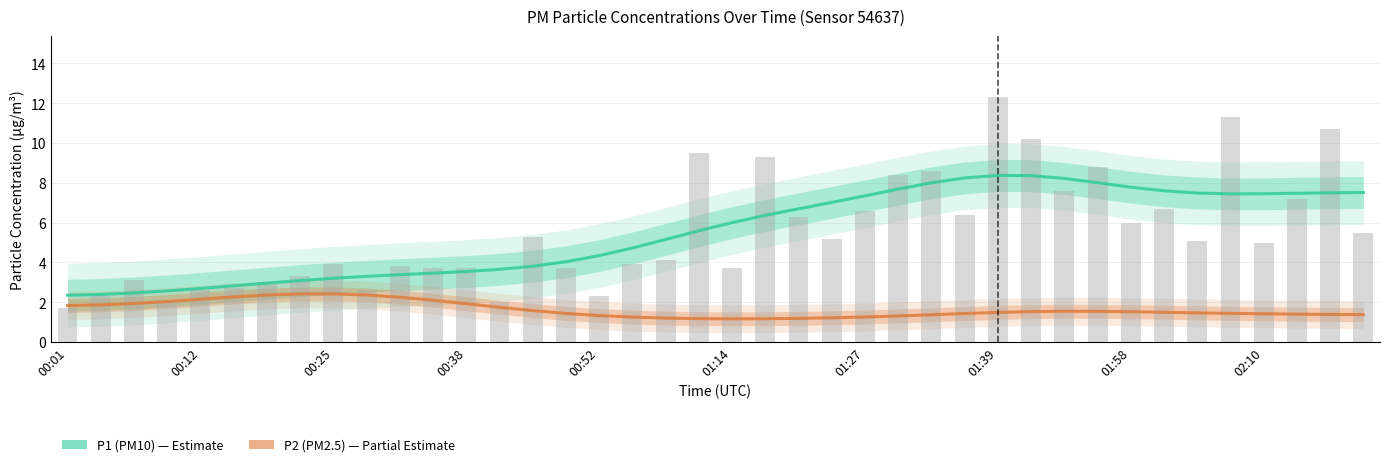

Reading left to right, what are all the values shown in this chart?

P1 (PM10): 2.4	2.4	2.5	2.6	2.7	2.8	3.0	3.1	3.2	3.3	3.4	3.5	3.5	3.7	3.8	4.0	4.3	4.7	5.2	5.6	6.0	6.4	6.7	7.0	7.3	7.7	8.0	8.2	8.4	8.4	8.2	8.0	7.8	7.6	7.5	7.4	7.5	7.5	7.5	7.5
P2 (PM2.5): 1.8	1.9	1.9	2.0	2.2	2.3	2.4	2.4	2.4	2.4	2.3	2.1	1.9	1.7	1.6	1.4	1.3	1.3	1.2	1.2	1.2	1.2	1.2	1.2	1.3	1.3	1.4	1.4	1.5	1.5	1.5	1.5	1.5	1.5	1.5	1.4	1.4	1.4	1.4	1.4